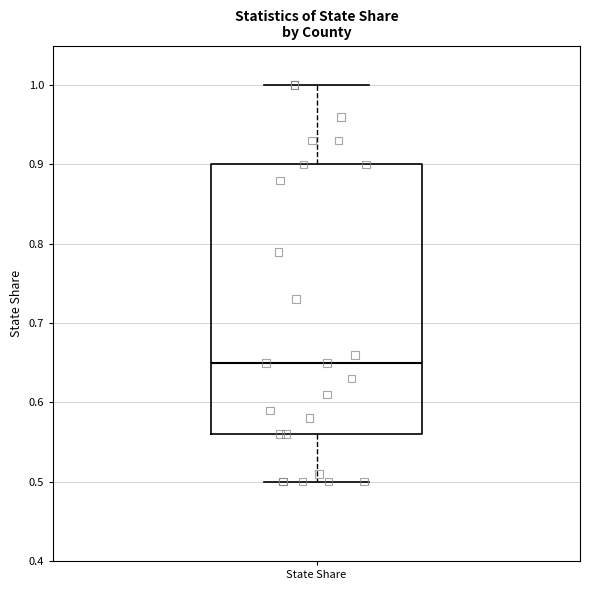

Transcribe this box plot: give where the median line is, the range the box spans, and where the two whiskers end, as read against the y-axis. The values are not printed on the chart, so give them approximately, as read against the axis.

median 0.65, box 0.56 to 0.90, whiskers 0.50 to 1.00